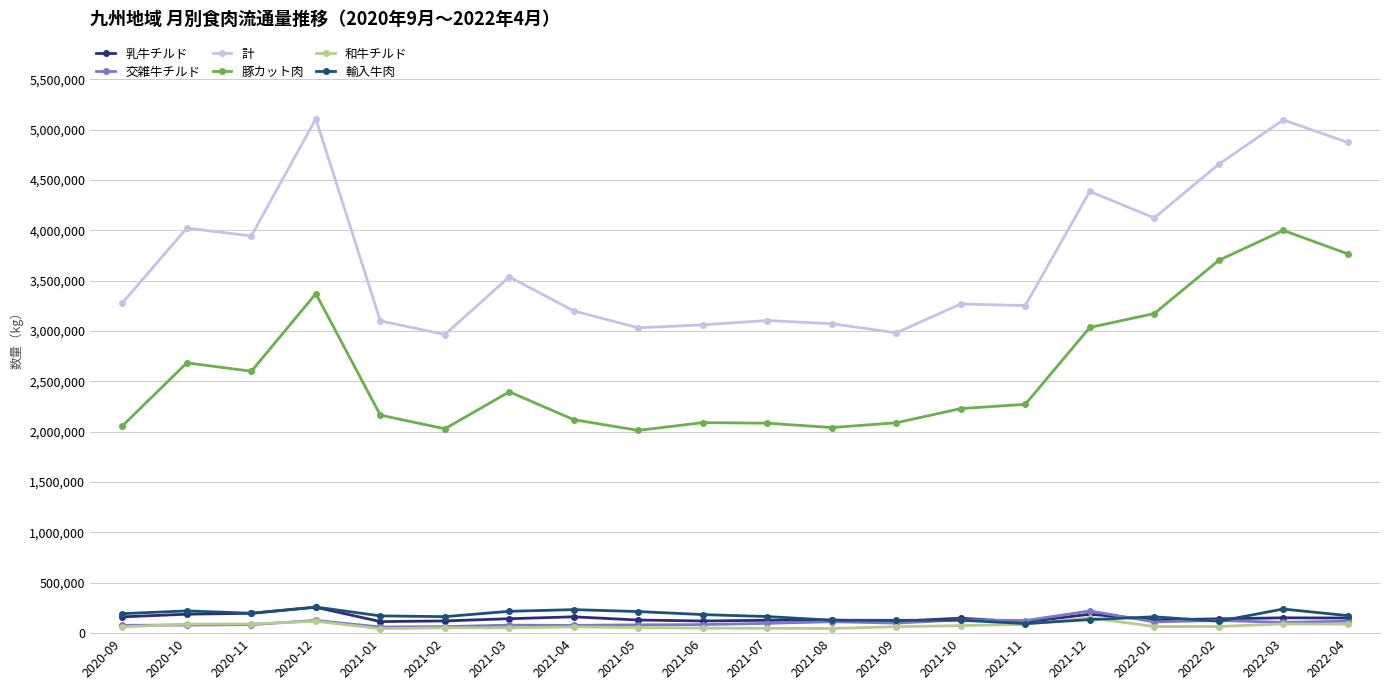

What is the maximum value for 計?

5108815